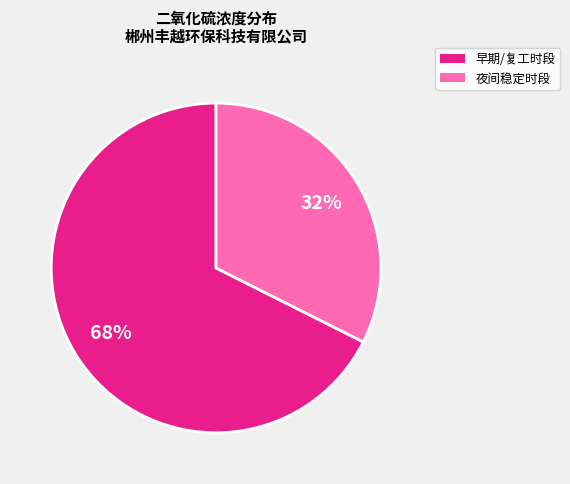

Is there any slice that represents more than half of the pie?

Yes